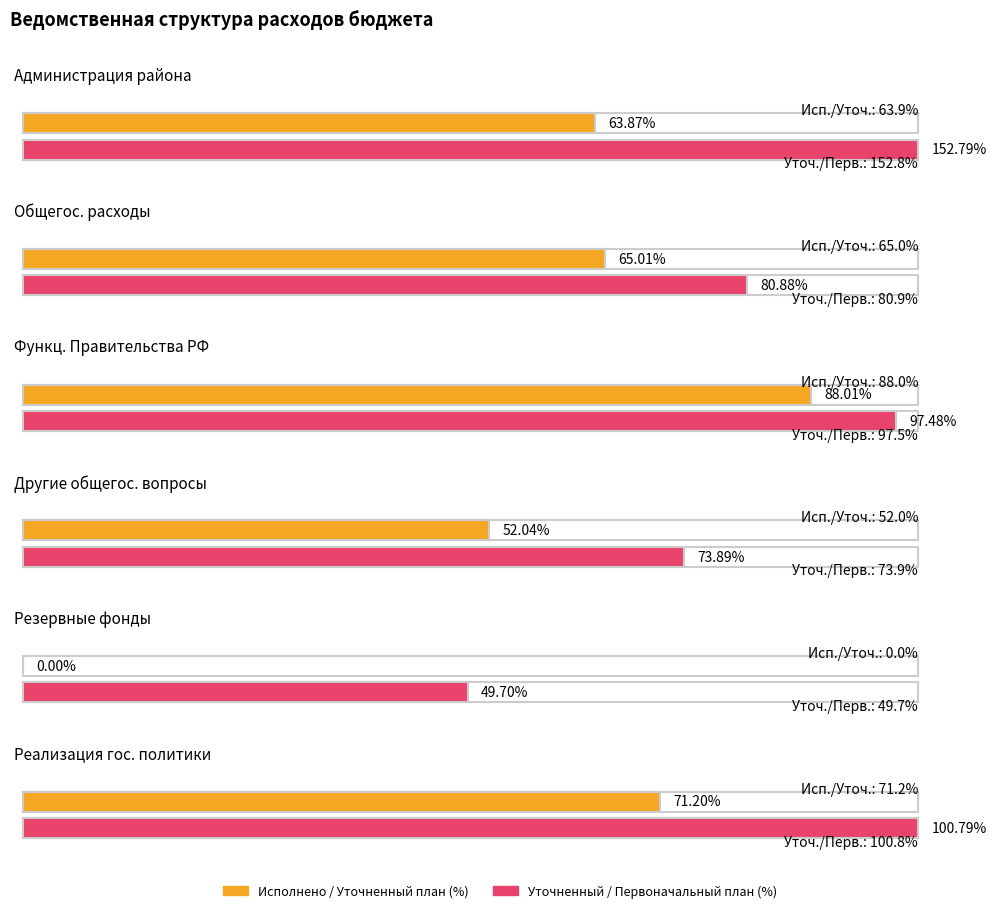

How many data points does each series have?

6